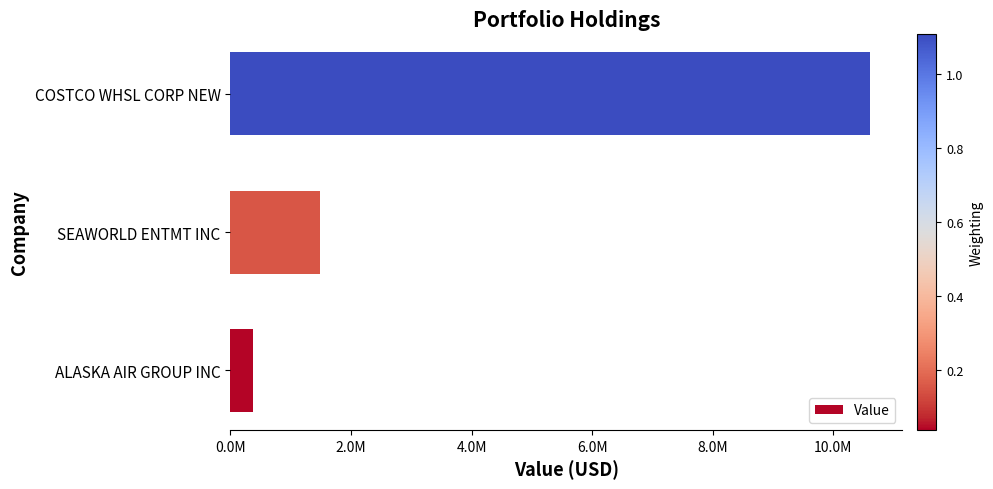

What is the sum of all values?

12465000